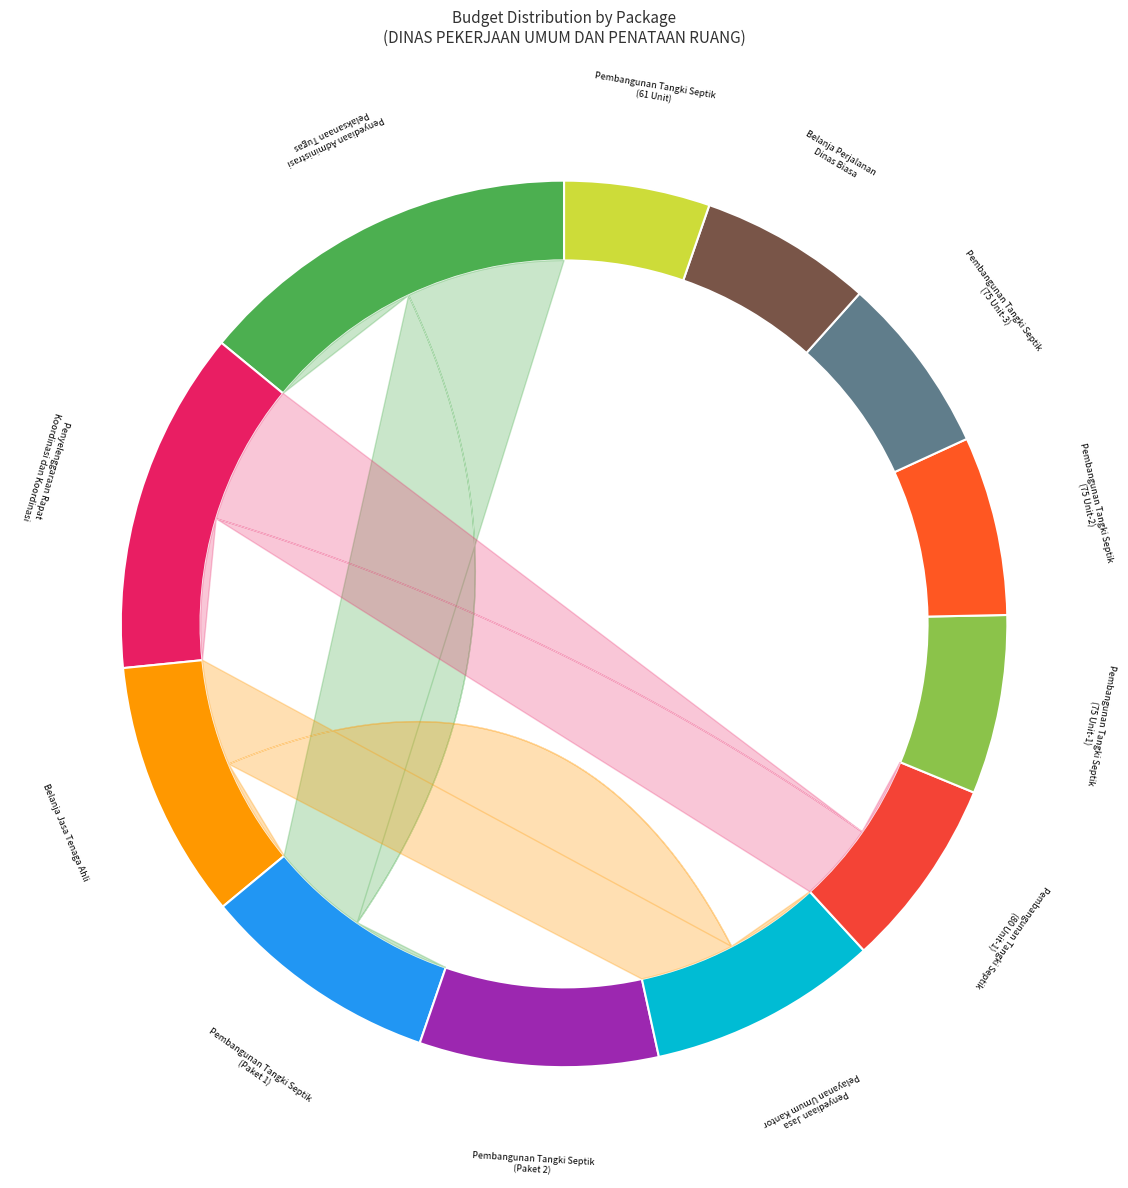

Do 6 and 10 together represent more than half of the pie?

No